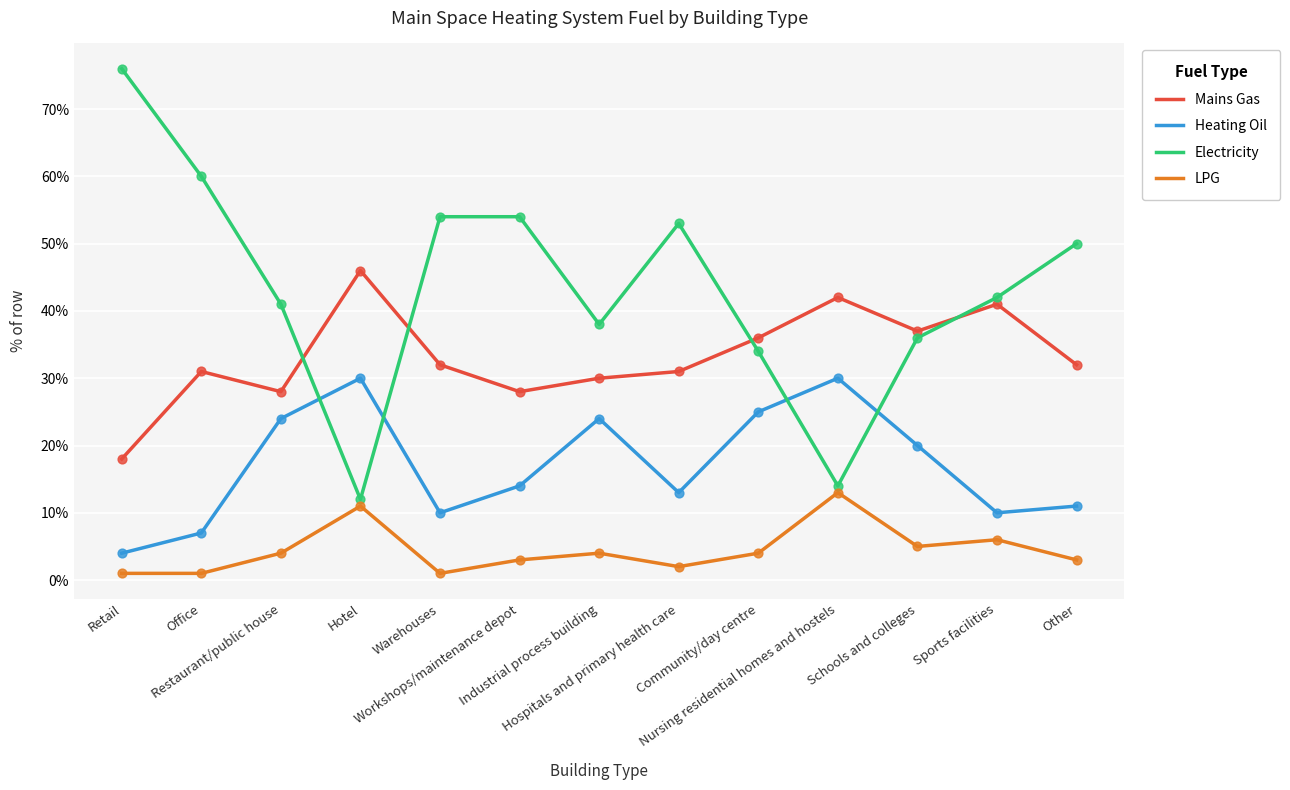

What are all the series names shown in the legend?

Mains Gas, Heating Oil, Electricity, LPG